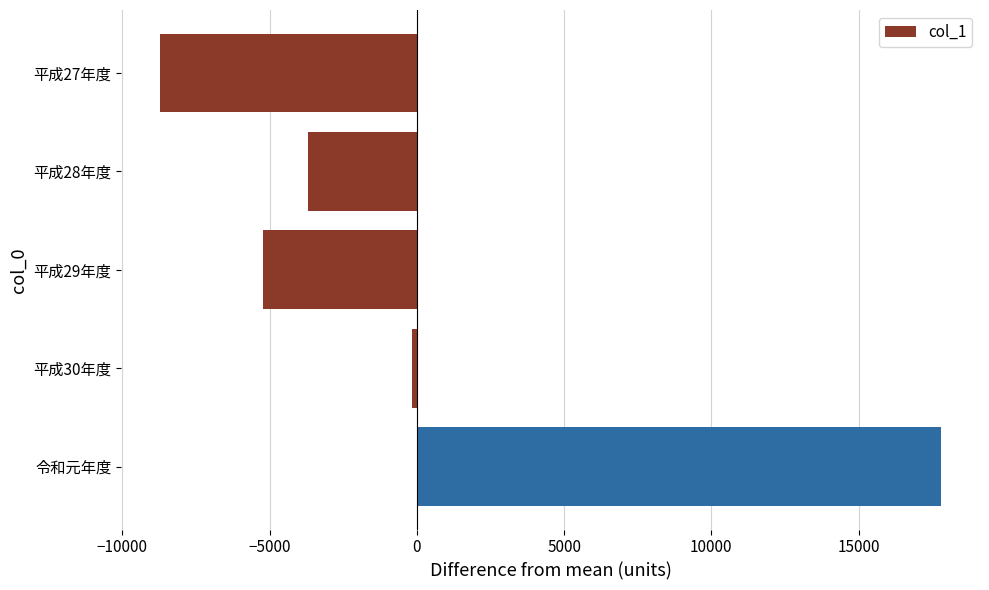

What is the label of the 5th bar from the top?

令和元年度